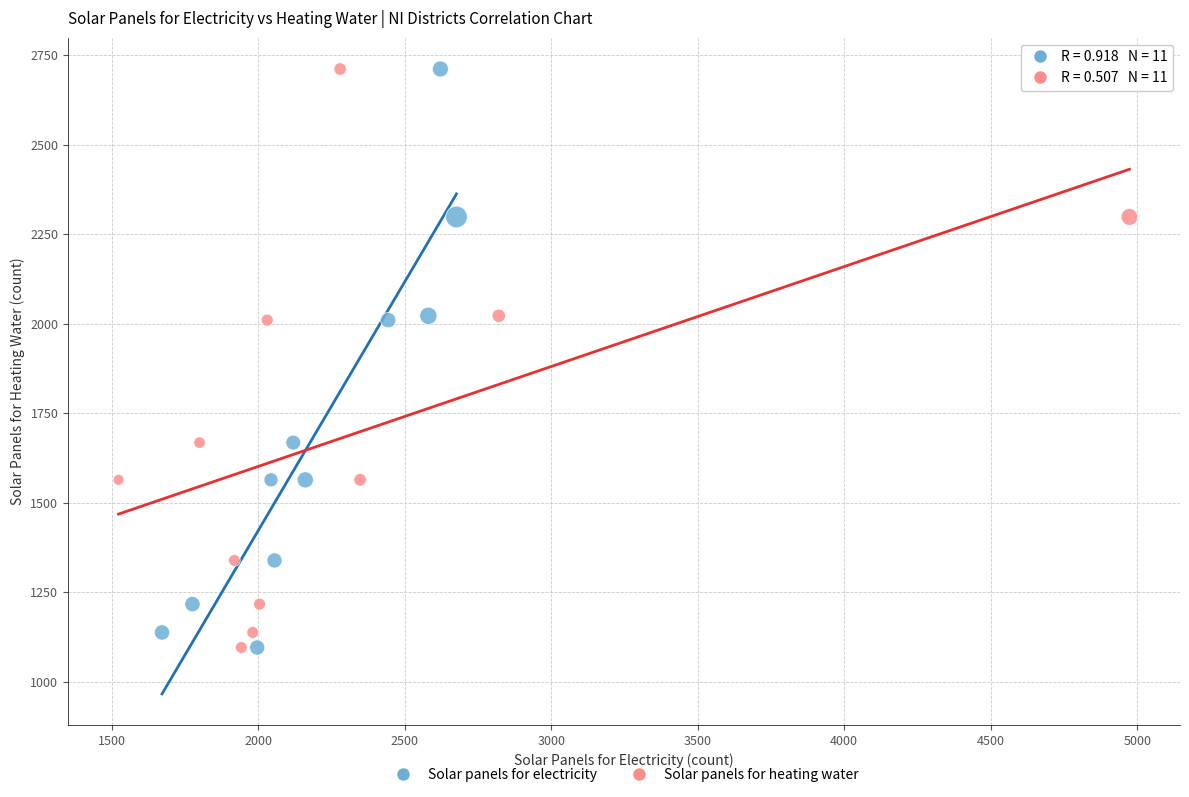

What are all the series names shown in the legend?

Solar panels for electricity, Solar panels for heating water